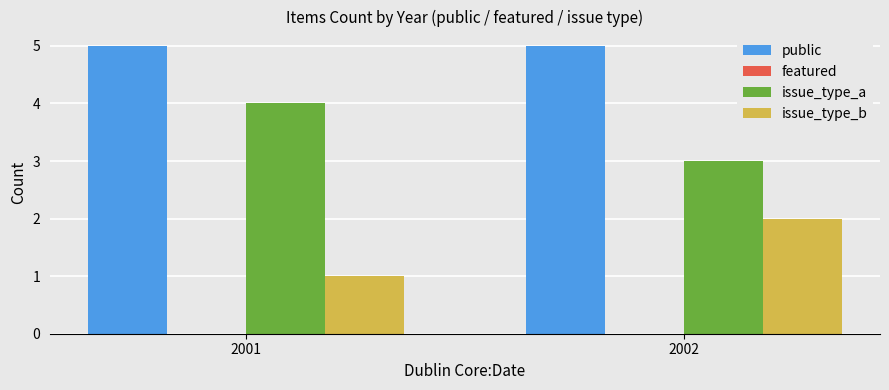

Which series has the largest total across all categories?

public